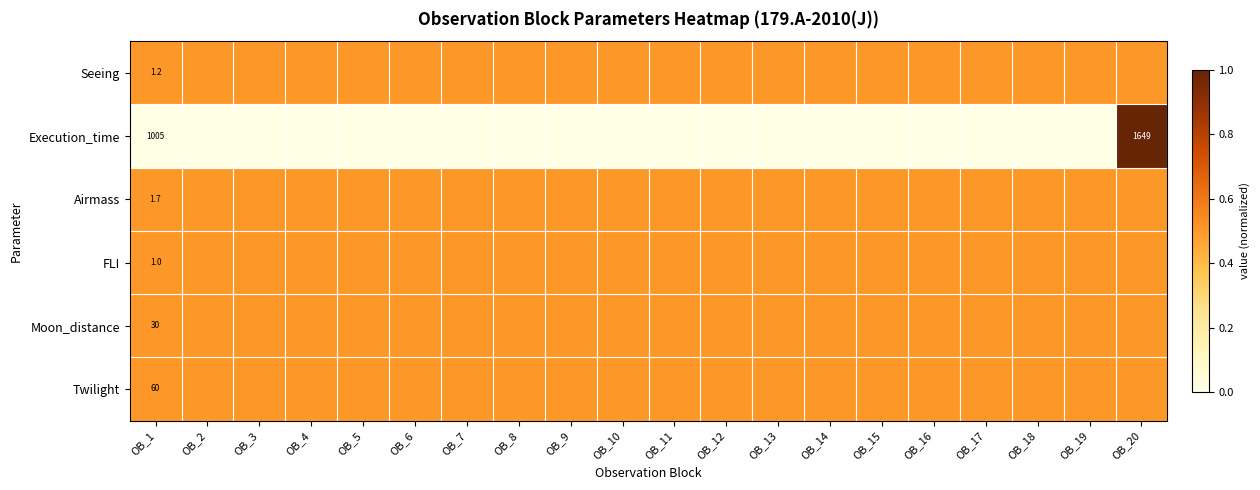

The Moon_distance series shows 45.7 at OB_1. True or false?

False